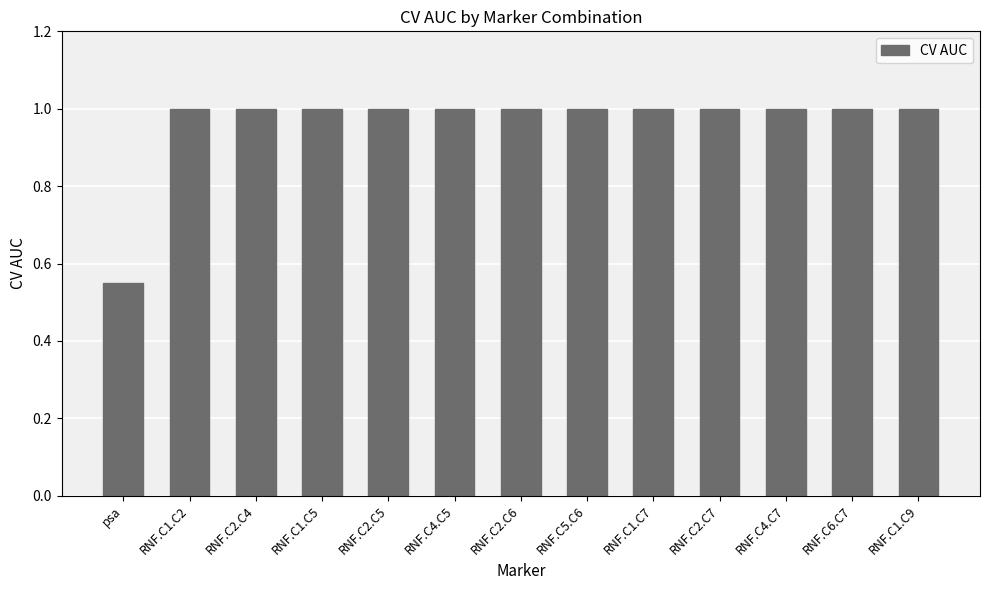

What is the maximum value shown in the chart?

1.0